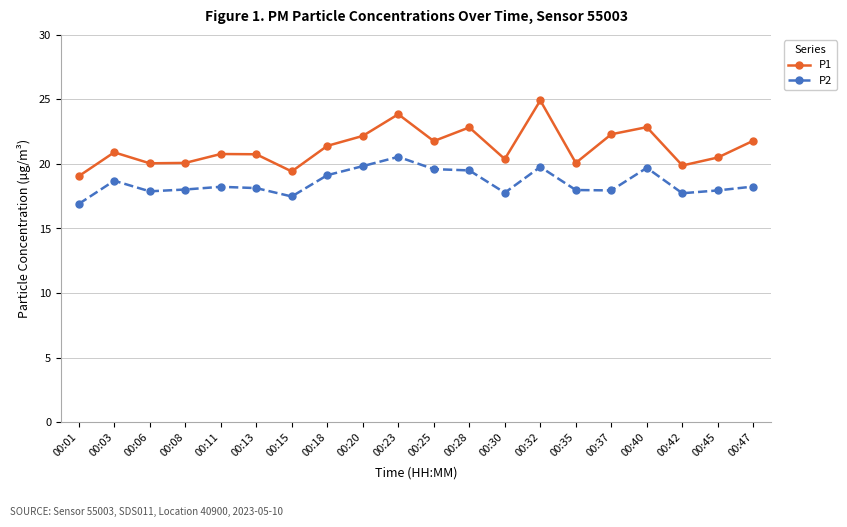

True or false: P1 and P2 cross at least once.

False